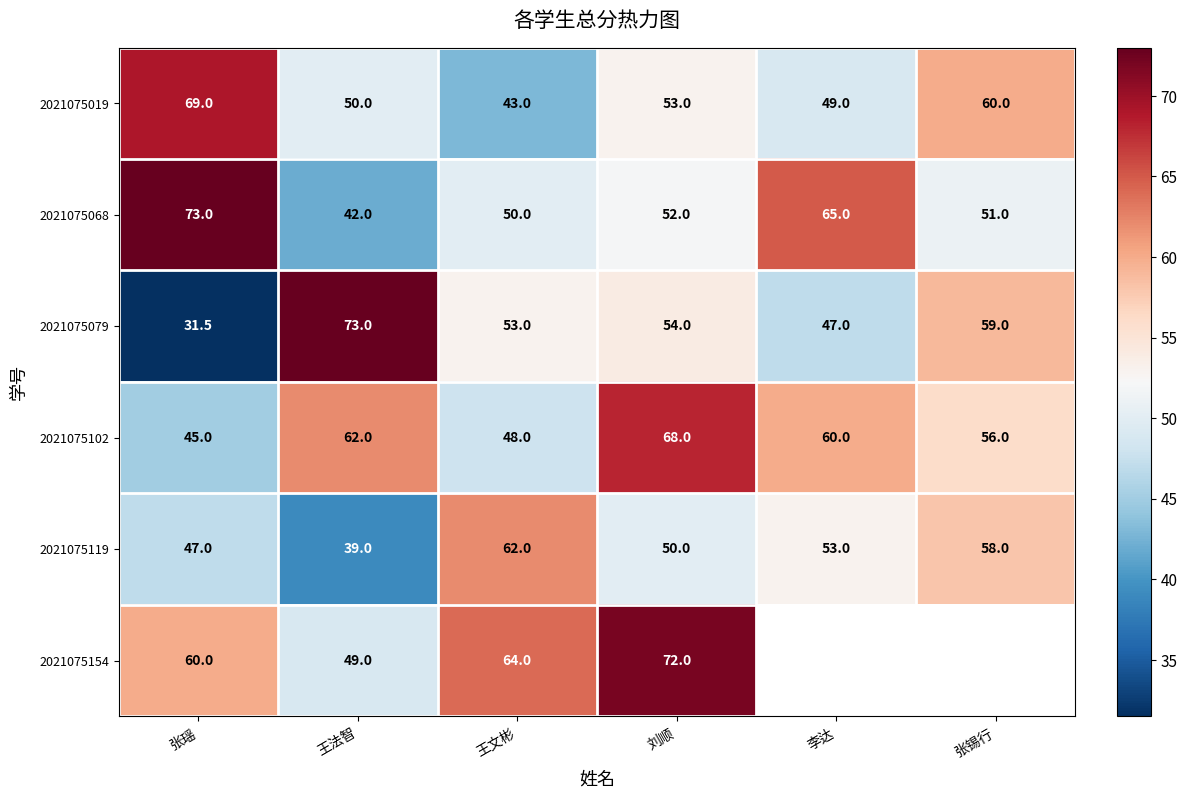

What is the total value across all series at 刘顺?

349.0